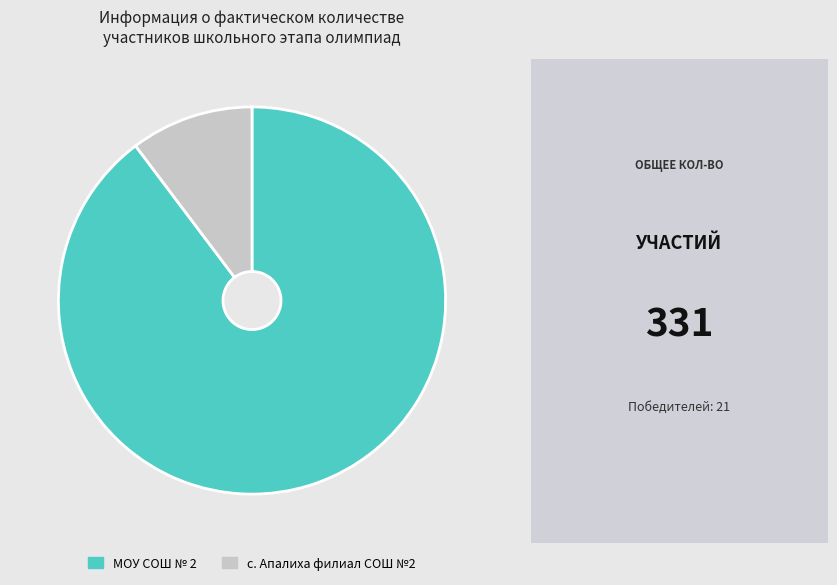

True or false: с. Апалиха филиал СОШ №2 accounts for 10% of the total.

True